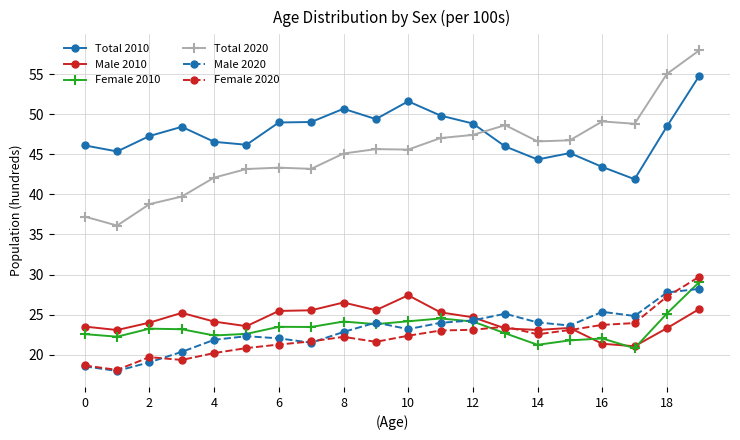

Does the chart display data point markers on the line(s)?

Yes